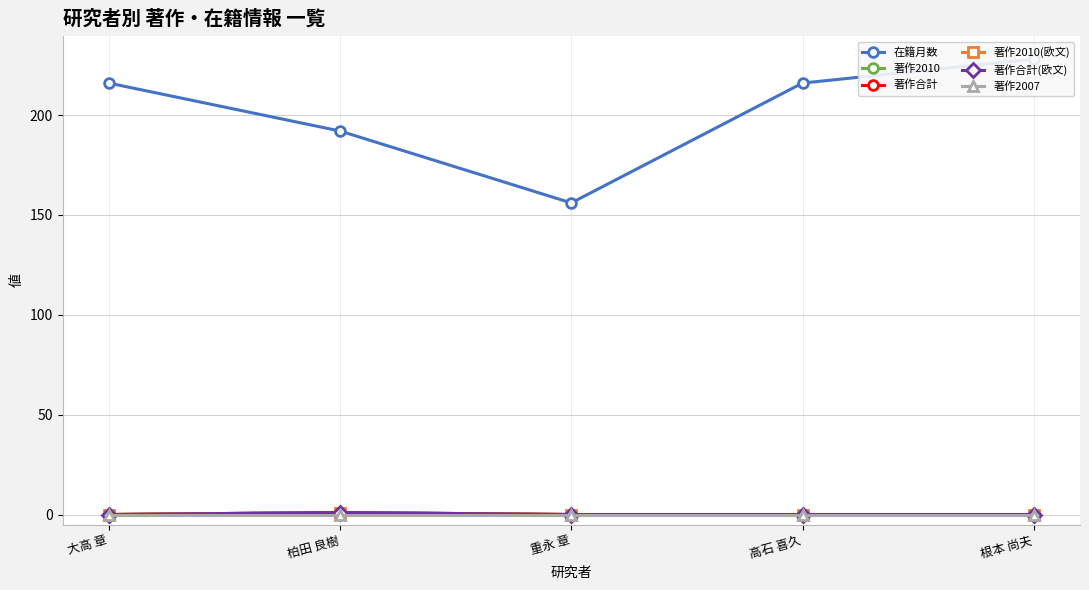

Count the 在籍月数 values in the range 192 to 216.

3